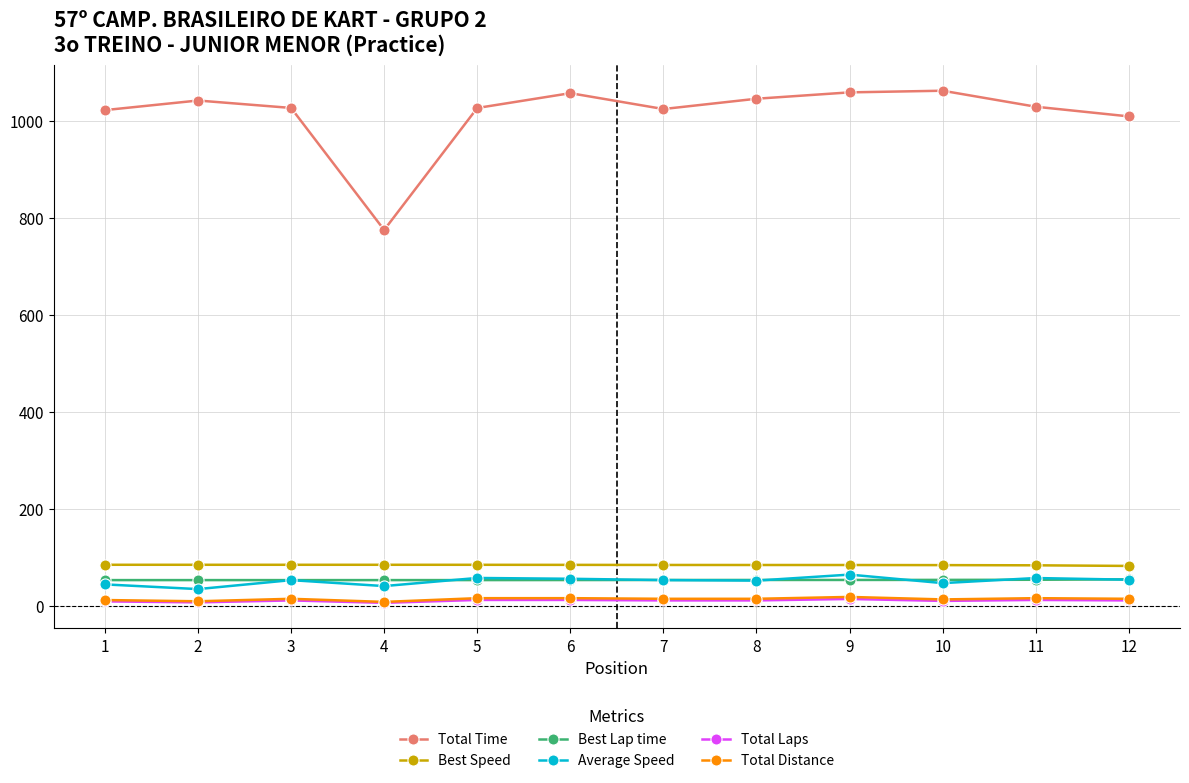

Does the chart have visible grid lines?

Yes